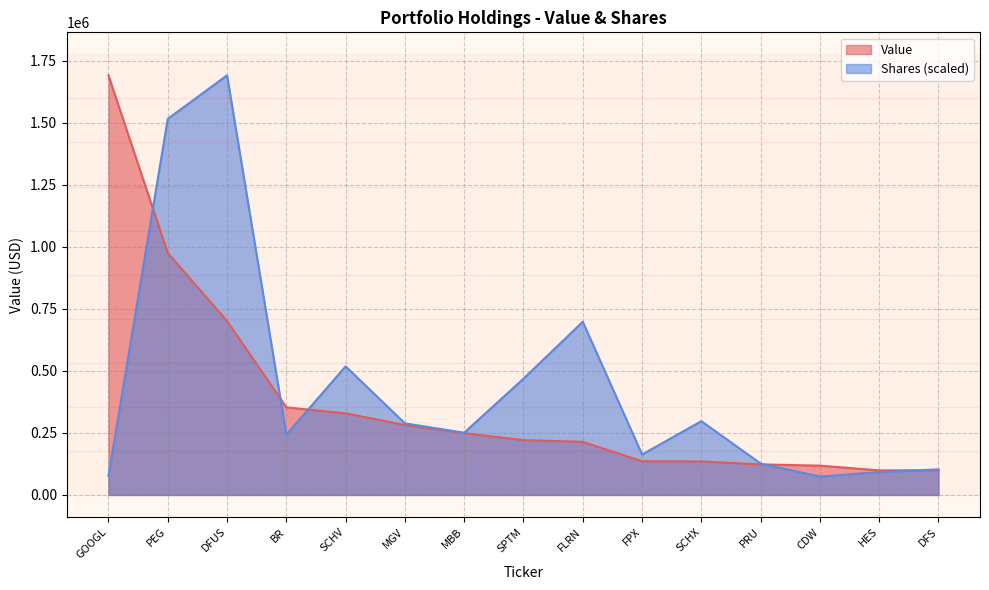

Reading left to right, list all the values displayed in this chart.

Value: 1691000.0	975000.0	701000.0	353000.0	329000.0	282000.0	249000.0	221000.0	214000.0	136000.0	135000.0	123000.0	118000.0	99000.0	99000.0
Shares: 76327.1	1515723.0	1691000.0	242850.1	518060.6	288489.0	250817.2	468585.6	697862.1	162982.0	297243.0	126490.6	74064.9	91966.3	103081.0